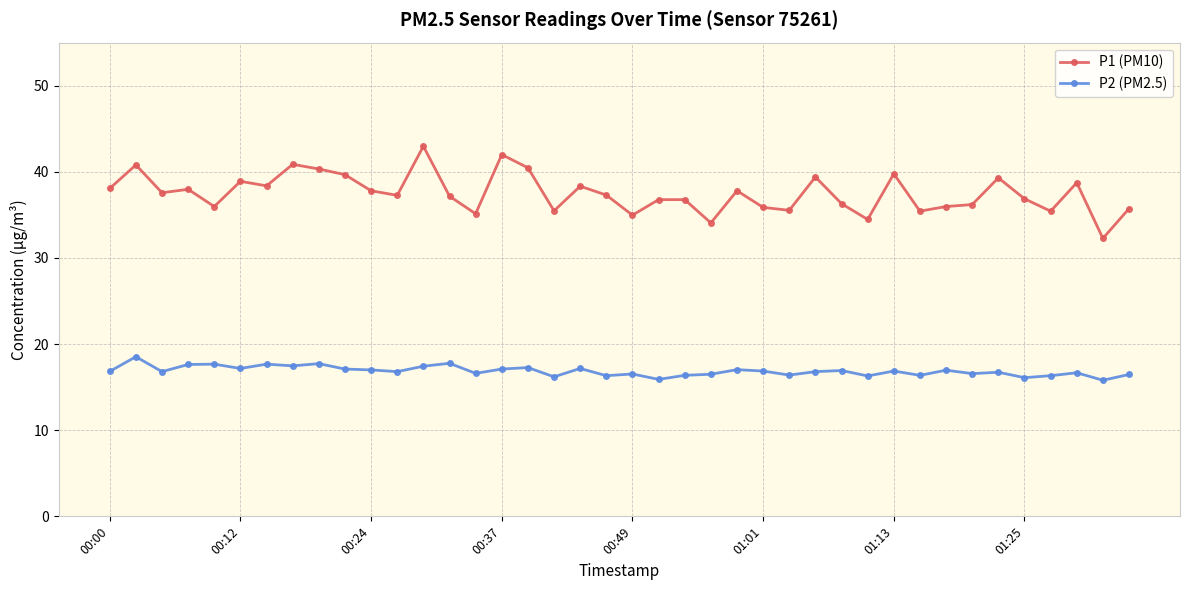

True or false: P2 (PM2.5) and P1 (PM10) intersect in this chart.

False